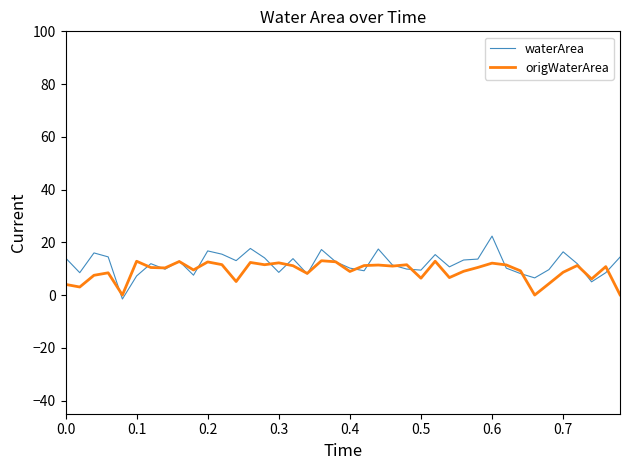

What is the maximum value for origWaterArea?

13.0